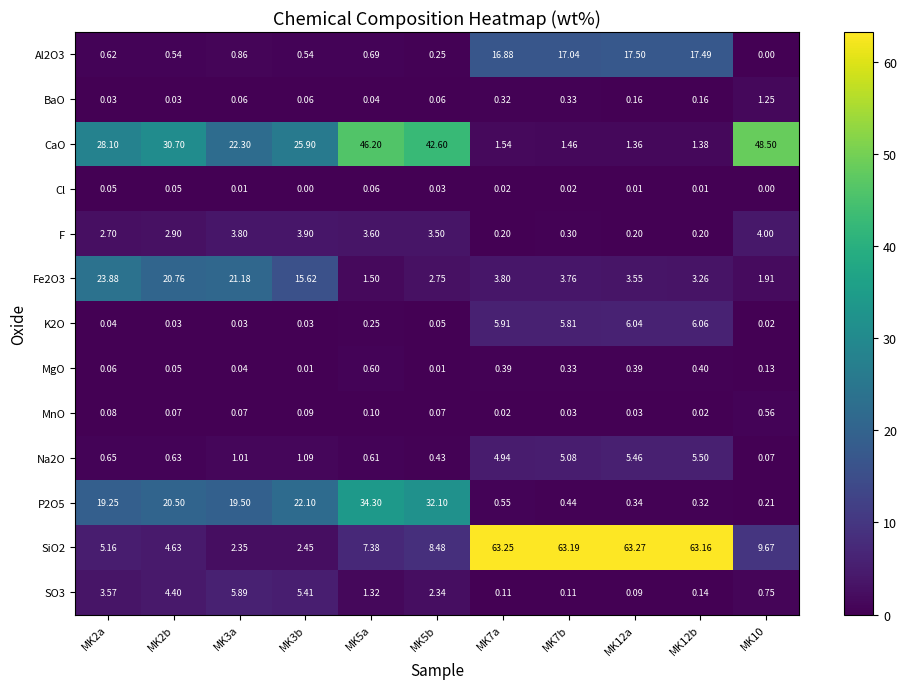

Is the value of CaO at MK7a greater than the value of Cl at MK7a?

Yes